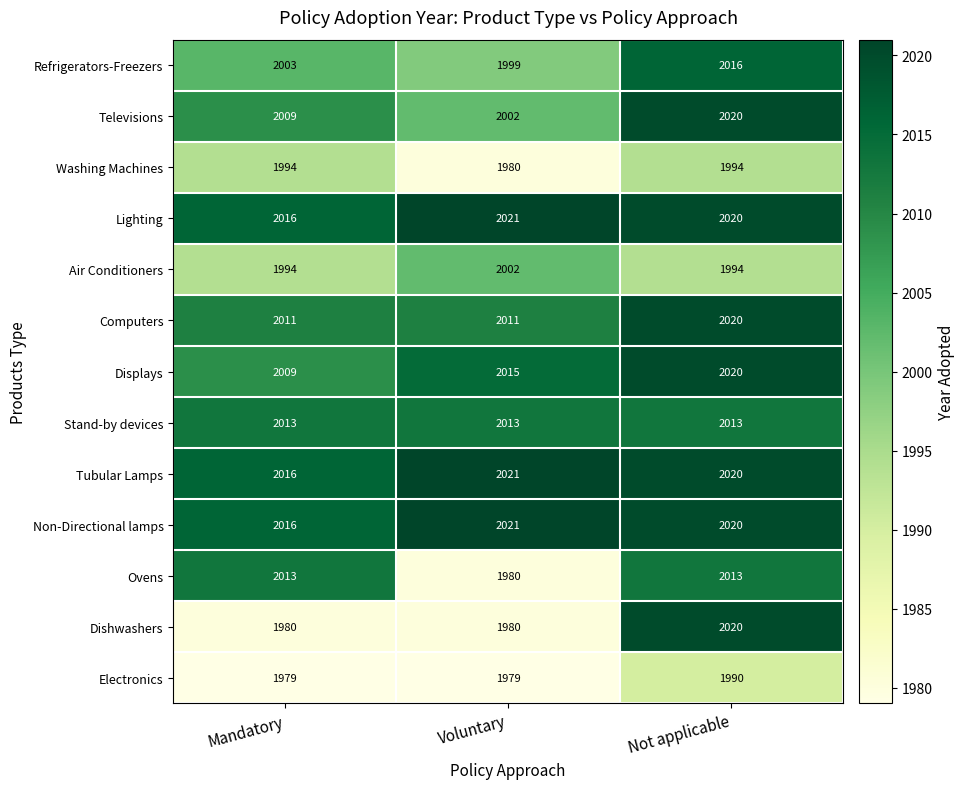

The Lighting series shows 2020 at Not applicable. True or false?

True